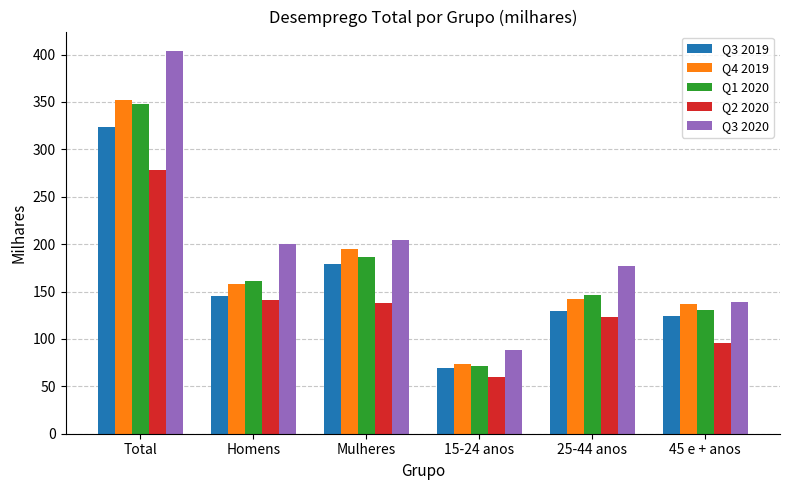

Reading left to right, what are all the values shown in this chart?

Q3 2019: Total=323.4	Homens=144.9	Mulheres=178.6	15-24 anos=69.7	25-44 anos=129.3	45 e + anos=124.4
Q4 2019: Total=352.4	Homens=158.0	Mulheres=194.4	15-24 anos=73.4	25-44 anos=142.5	45 e + anos=136.4
Q1 2020: Total=348.1	Homens=161.2	Mulheres=186.8	15-24 anos=71.0	25-44 anos=146.4	45 e + anos=130.7
Q2 2020: Total=278.4	Homens=140.9	Mulheres=137.6	15-24 anos=59.8	25-44 anos=122.9	45 e + anos=95.7
Q3 2020: Total=404.1	Homens=199.8	Mulheres=204.3	15-24 anos=88.2	25-44 anos=176.6	45 e + anos=139.3